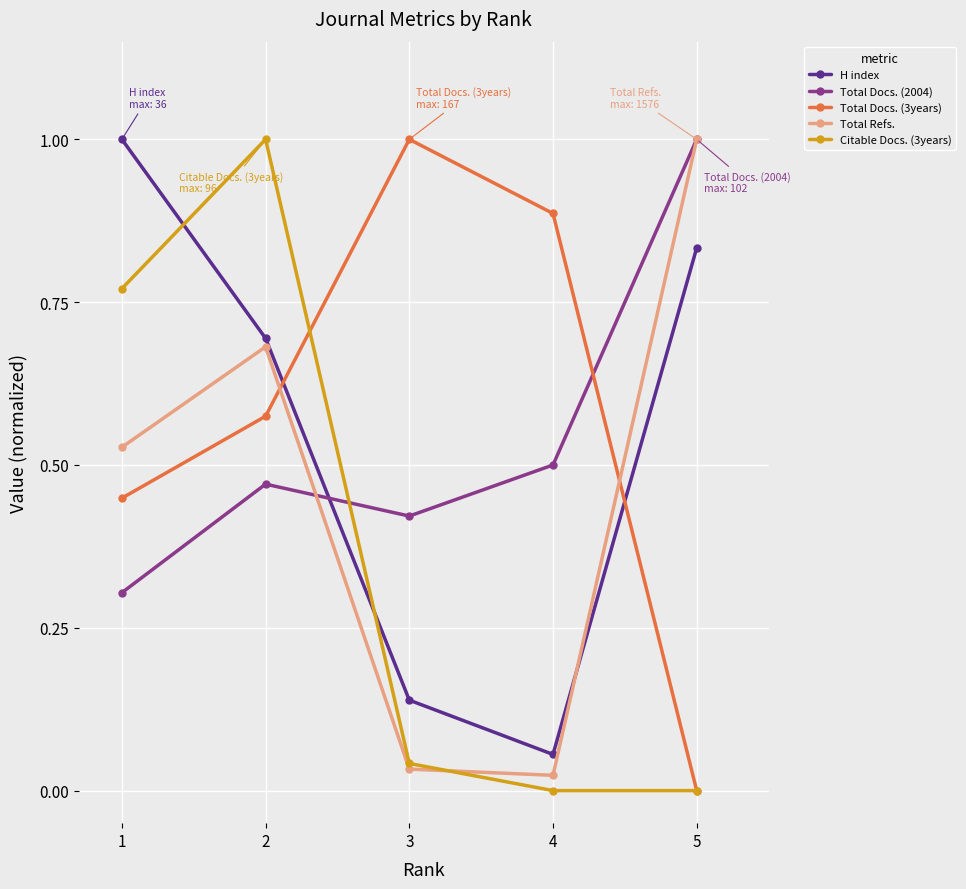

What is the sum of all Total Docs. (3years) values?

2.9